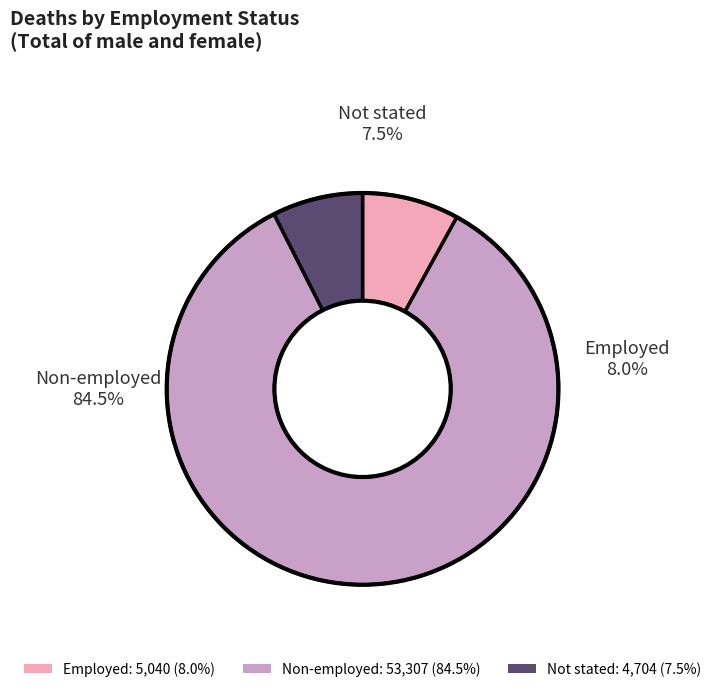

What percentage is the Not stated slice, to the nearest percent?

7%